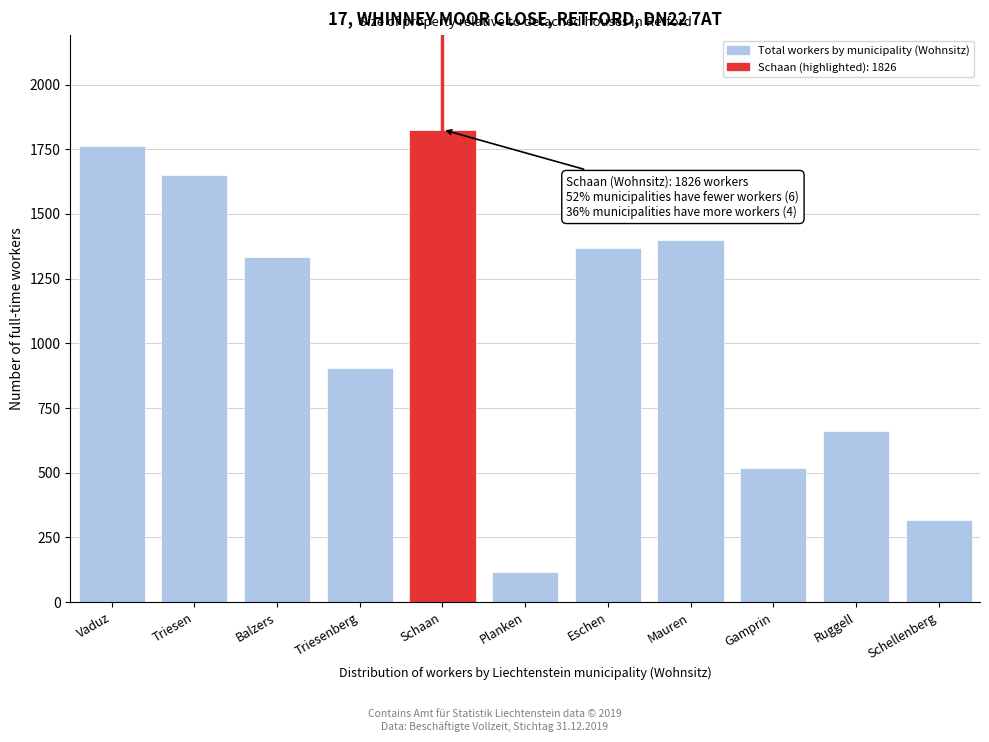

Reading left to right, list all the values displayed in this chart.

1763	1652	1334	905	1826	116	1370	1399	520	663	318